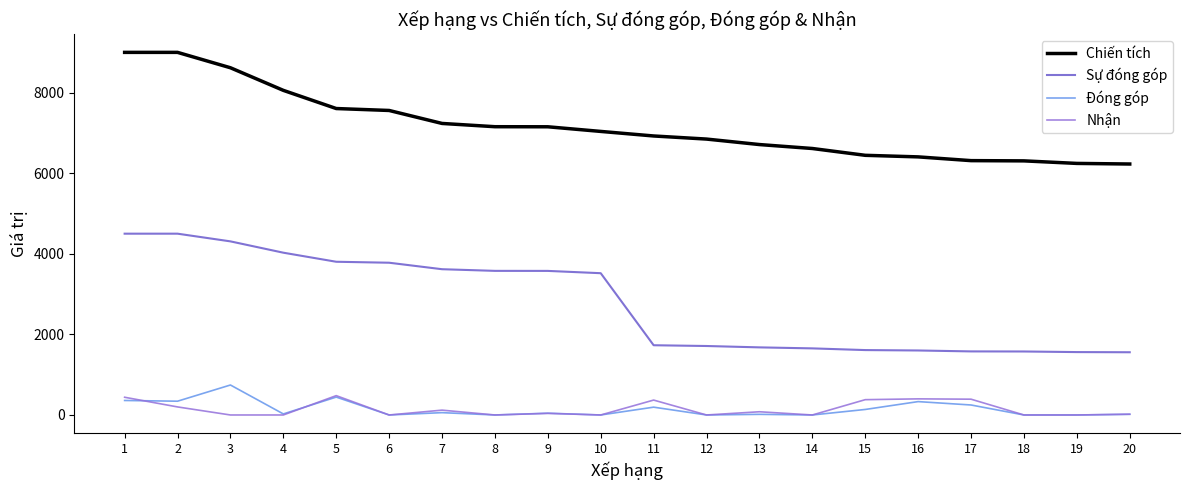

Is this an area chart (filled region under the line)?

No